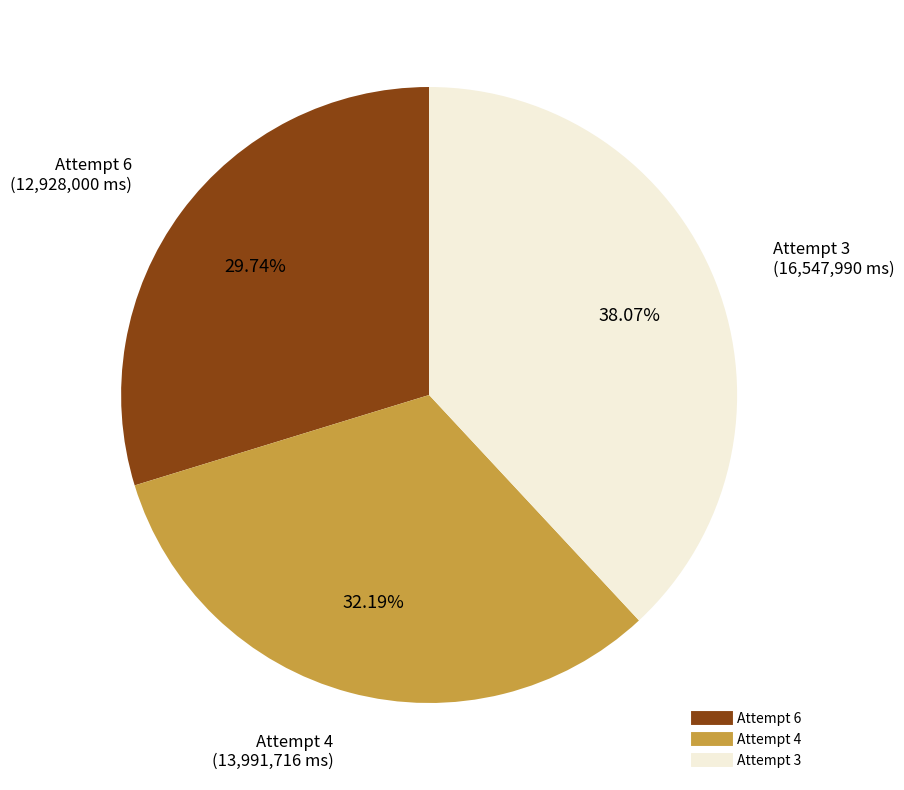

Is Attempt 6 the majority of the pie?

No